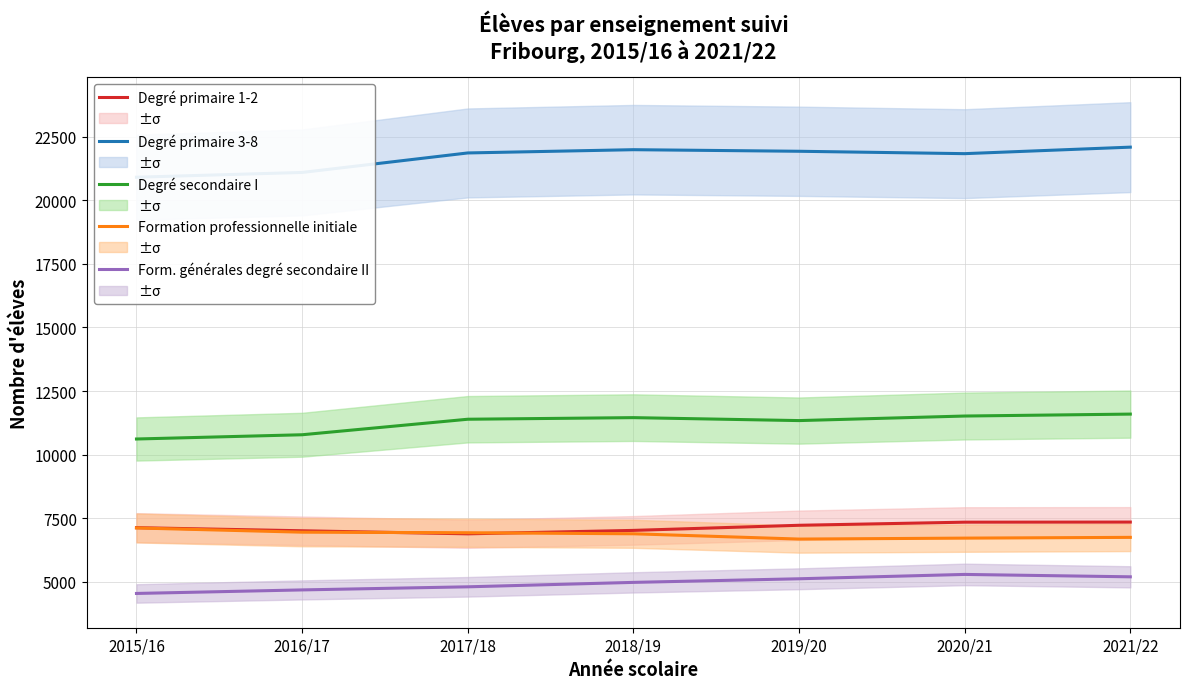

Does the chart have visible grid lines?

Yes